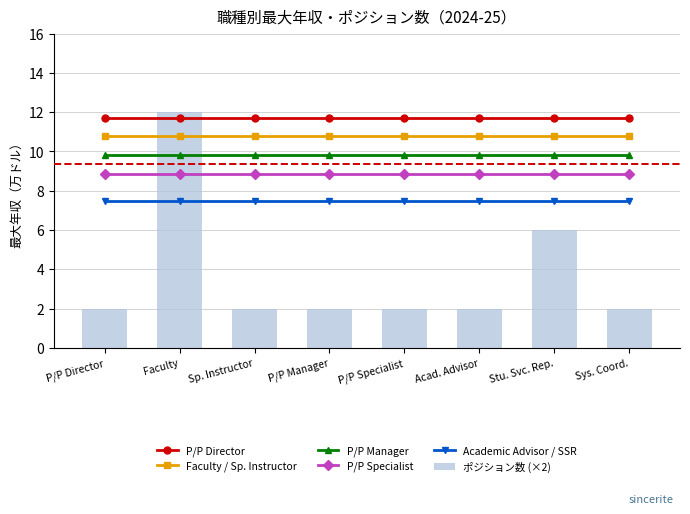

What is the label of the 5th bar from the right?

P/P Manager